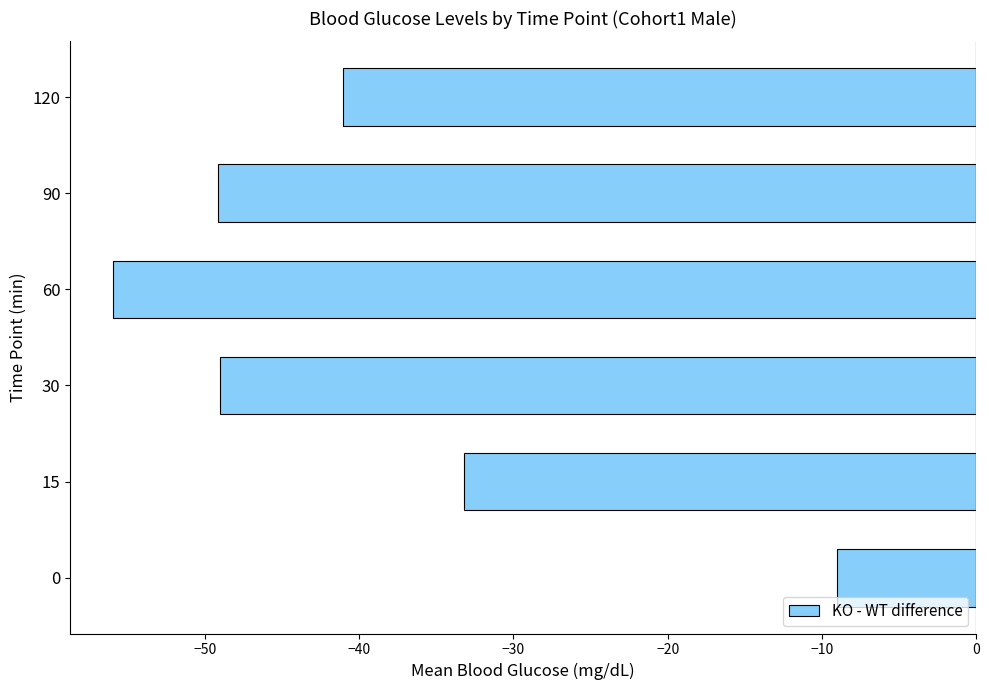

The value at 120 is -41.0. True or false?

True